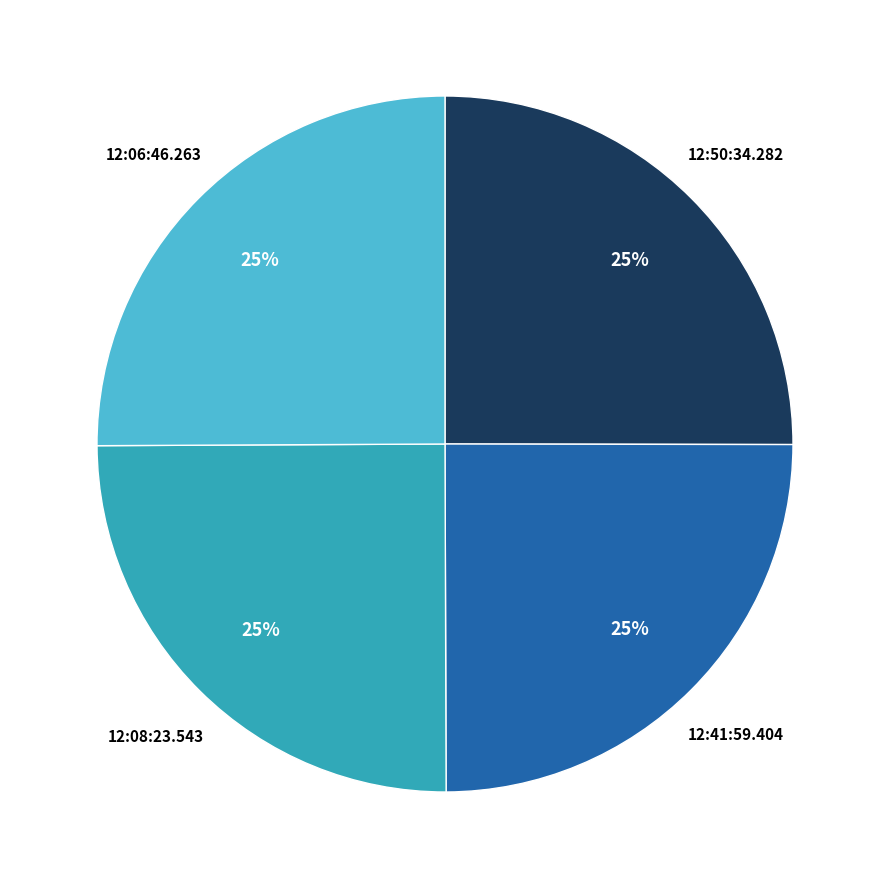

Is there any slice that represents more than half of the pie?

No